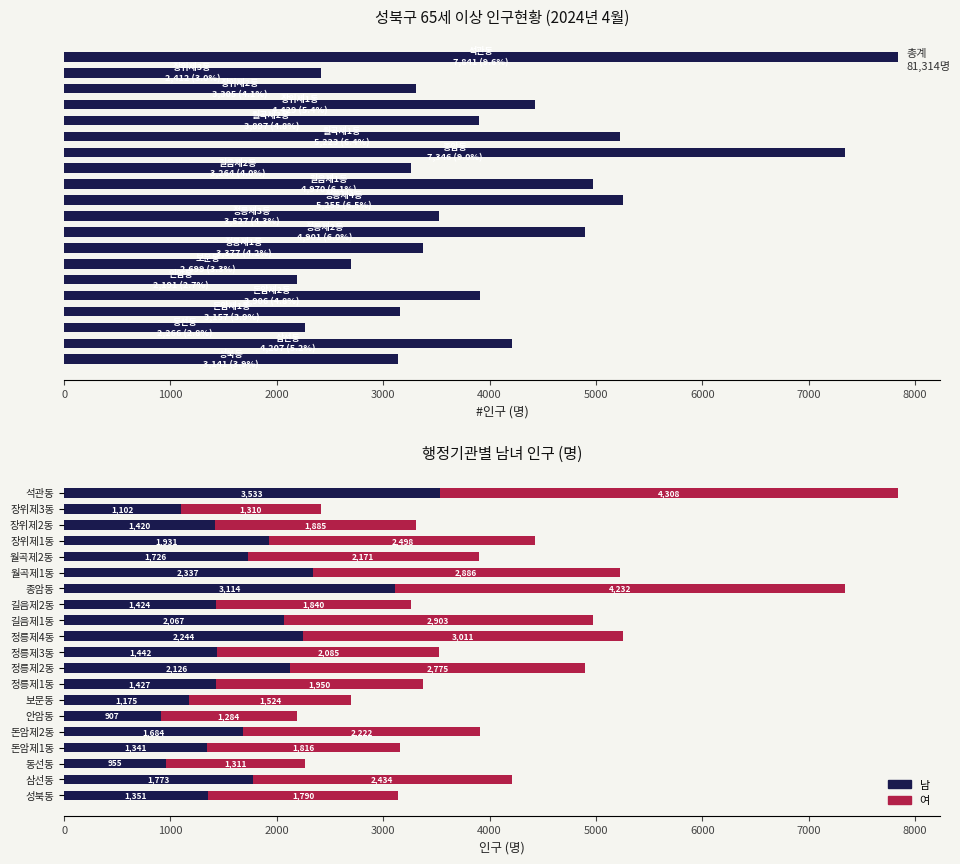

Is it true that 남 equals 1125 at 정릉제4동?

False